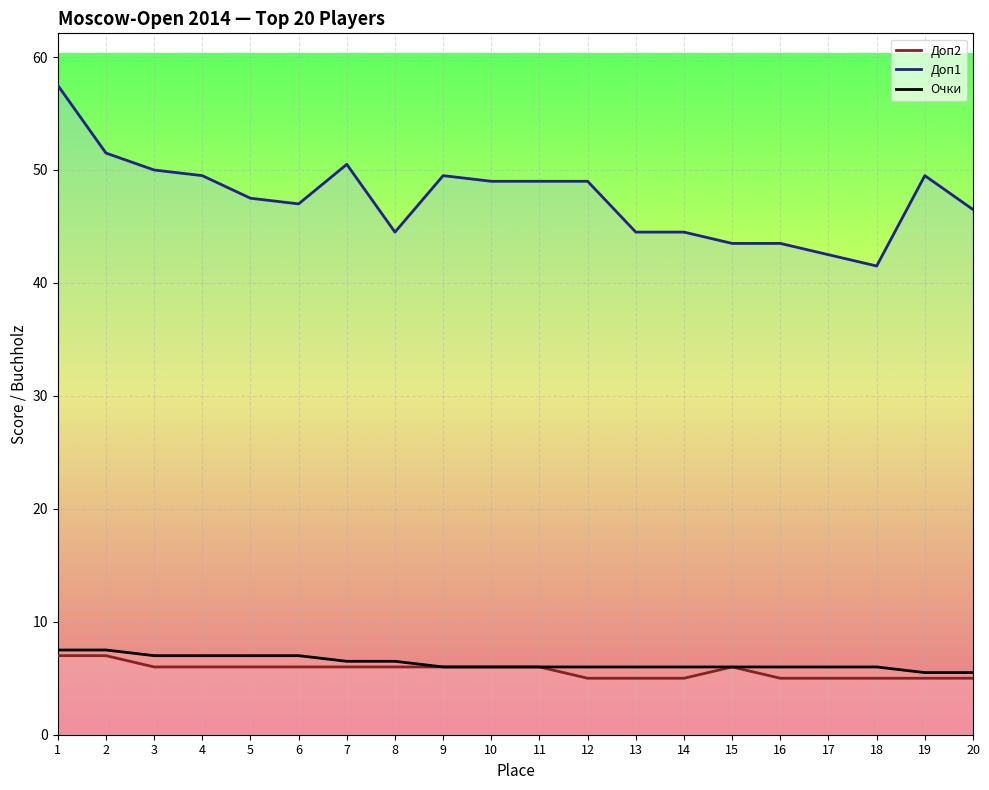

At how many categories does at least one series exceed 45?

13